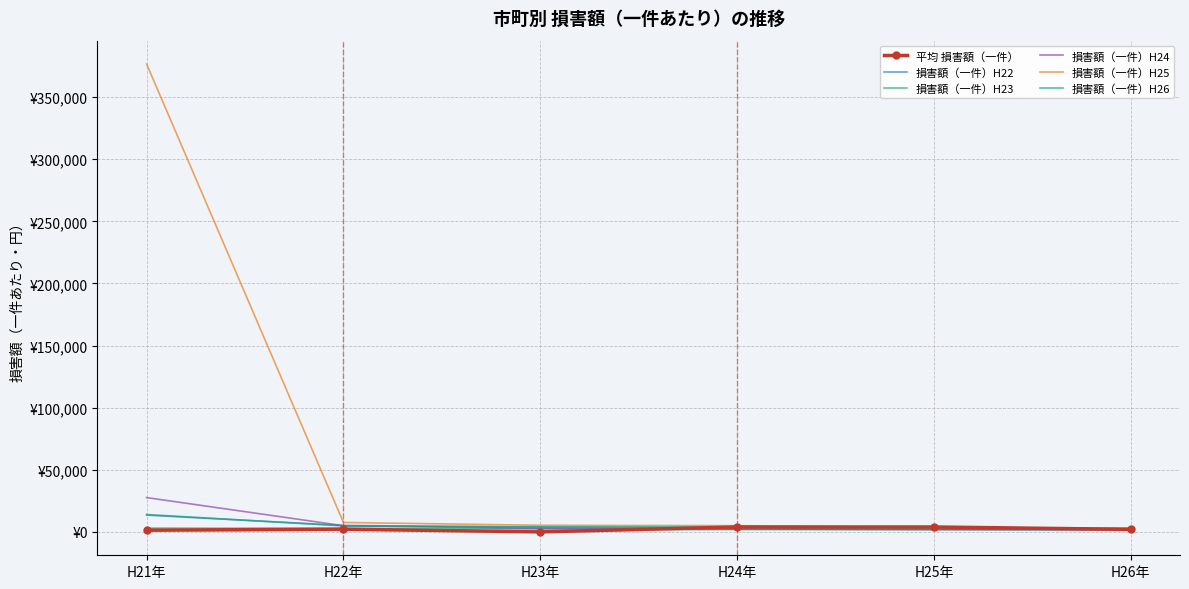

At H22年, list the series in order from smallest to largest.

平均 損害額（一件）, 損害額（一件）H23, 損害額（一件）H26, 損害額（一件）H24, 損害額（一件）H22, 損害額（一件）H25